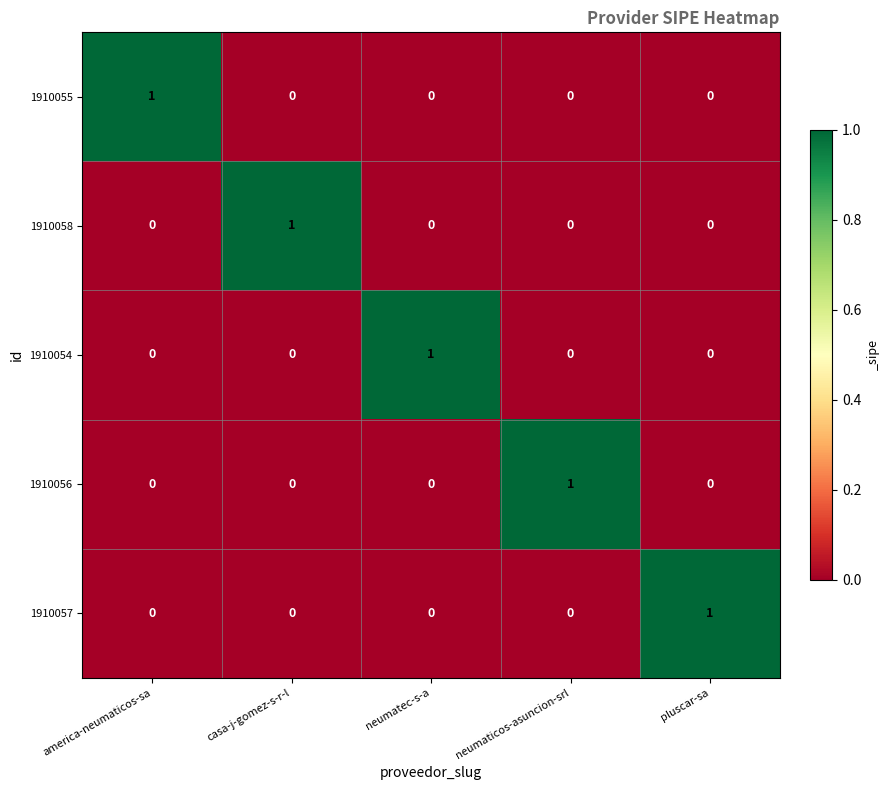

How many values in the 1910055 series exceed 0?

1